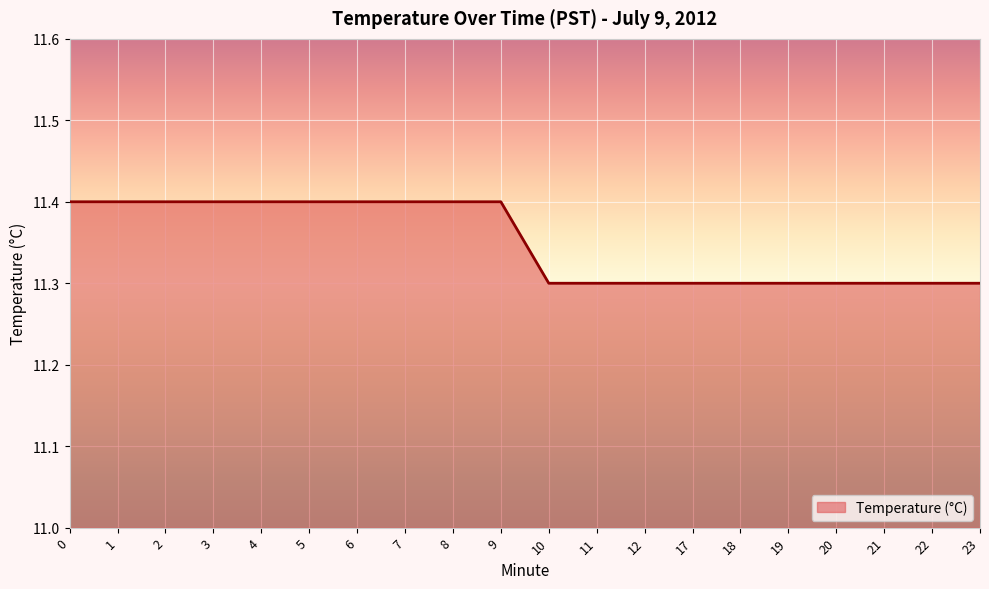

How many lines are shown in the chart?

1